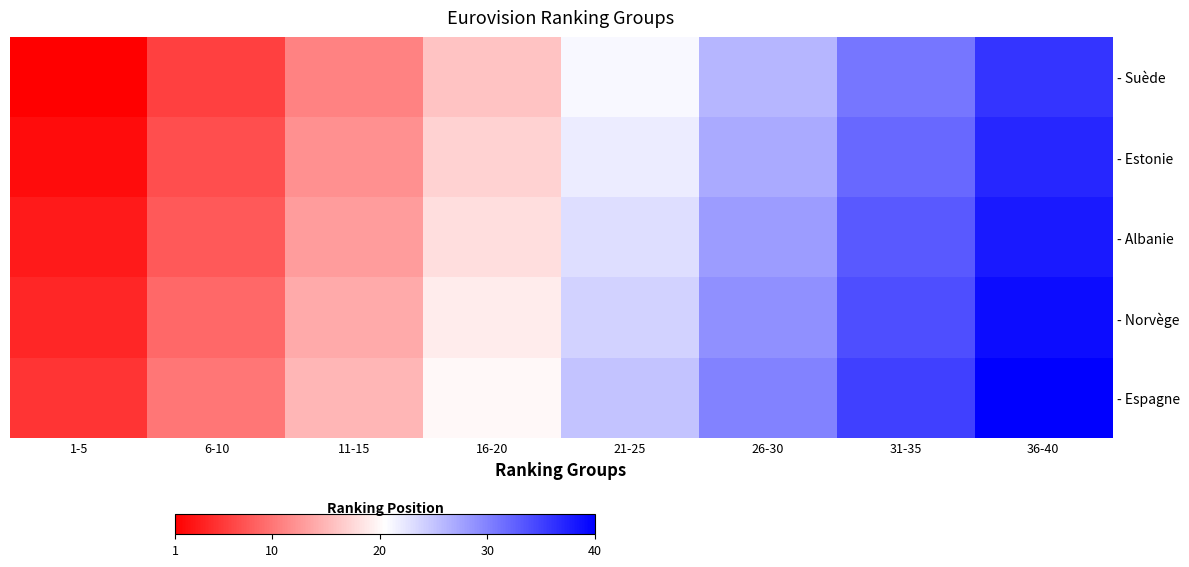

What is the maximum value shown in the chart?

40